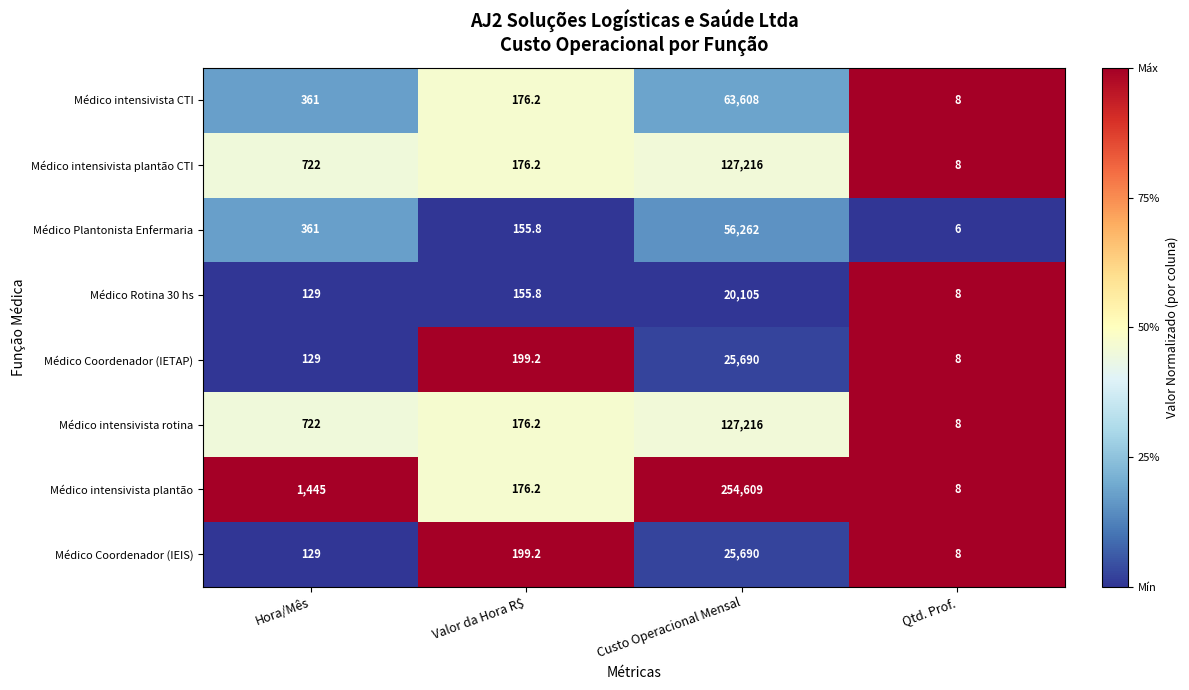

List the labels in order of Médico Coordenador (IETAP) value, largest first.

Custo Operacional Mensal, Valor da Hora R$, Hora/Mês, Qtd. Prof.